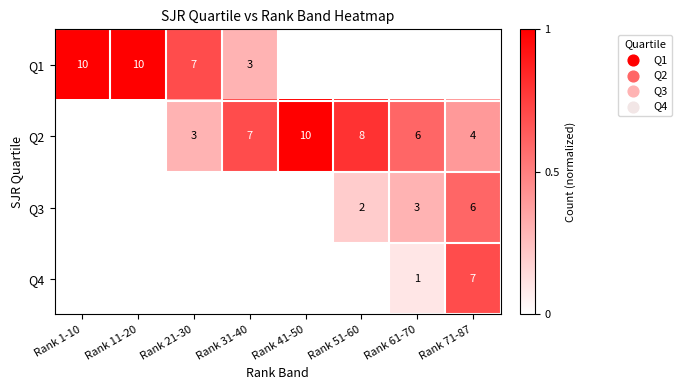

Which label corresponds to the largest value in the chart?

Rank 1-10